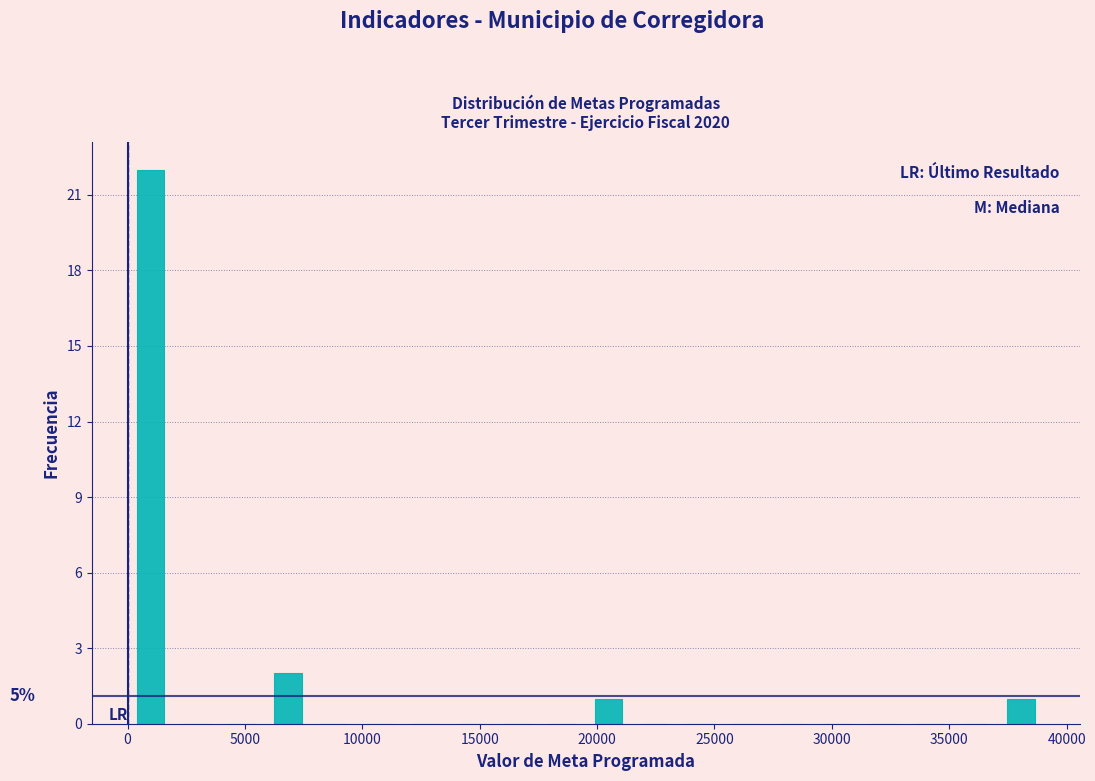

Around what value on the x-axis is the tallest bar? Give the approximate position of its centre, as read against the axis.

1000